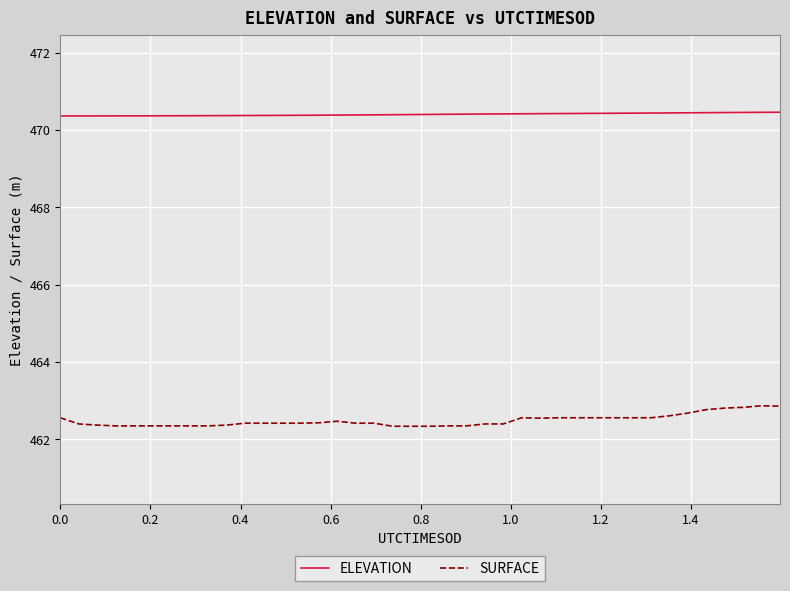

How many lines are shown in the chart?

2